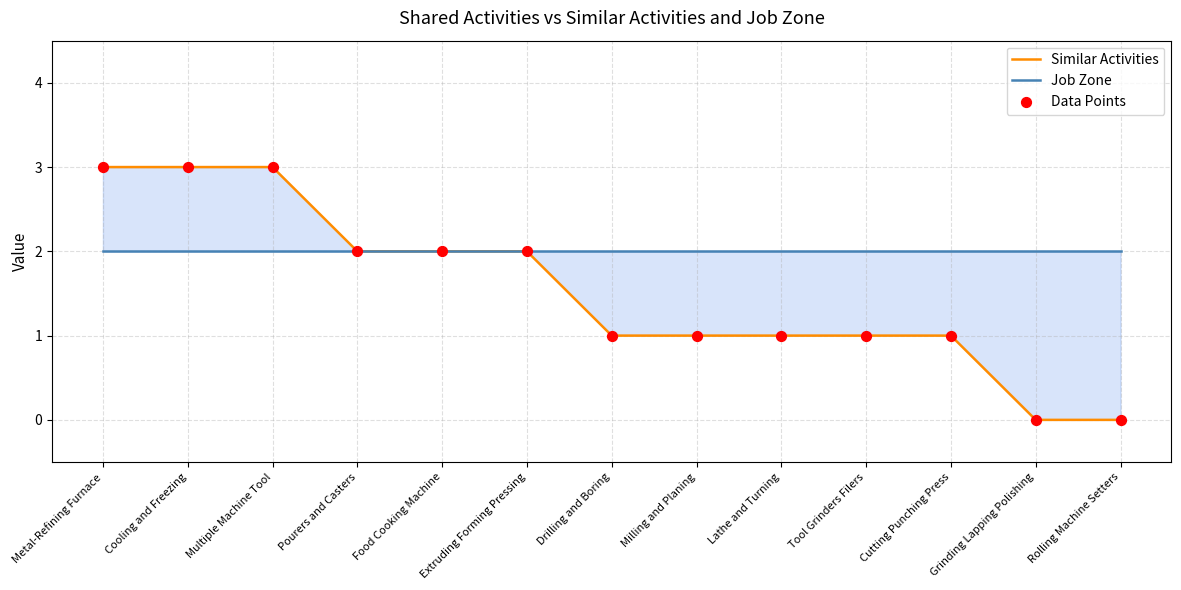

What is the total value across all series at Pourers and Casters?

6